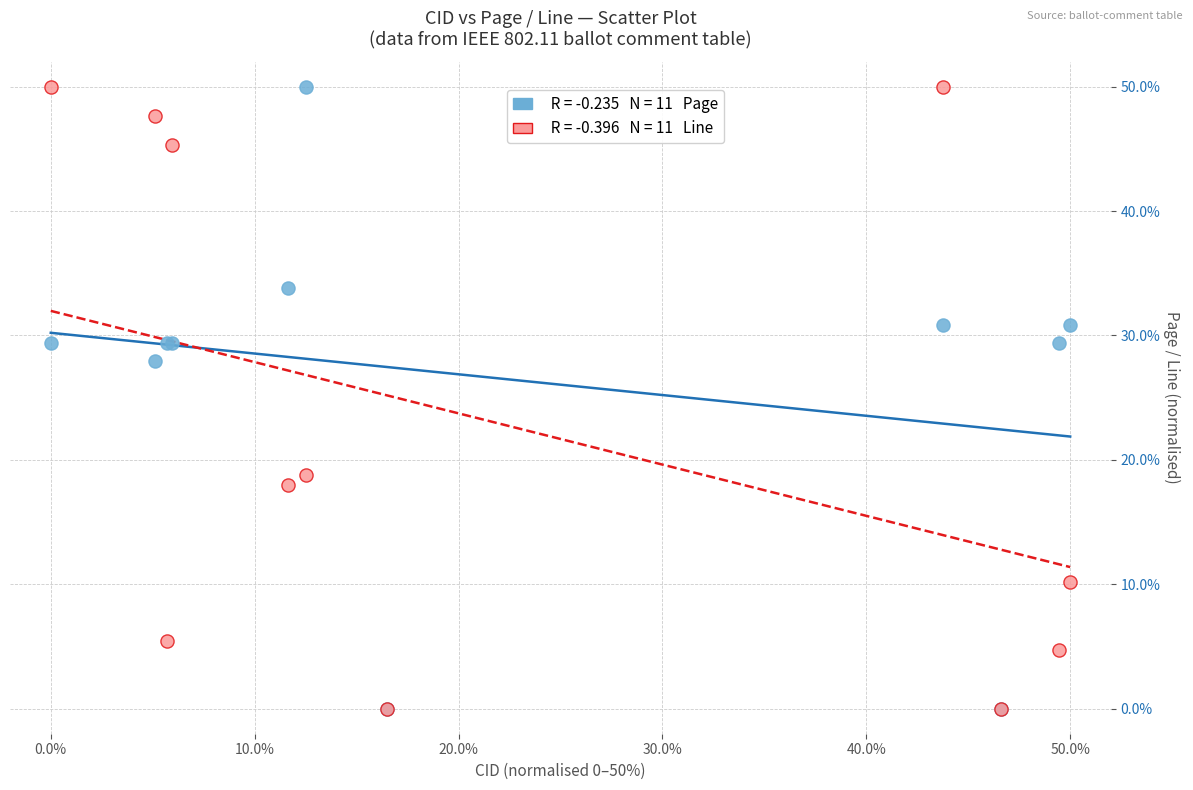

Across all series, what Y value is closest to 25?

27.9